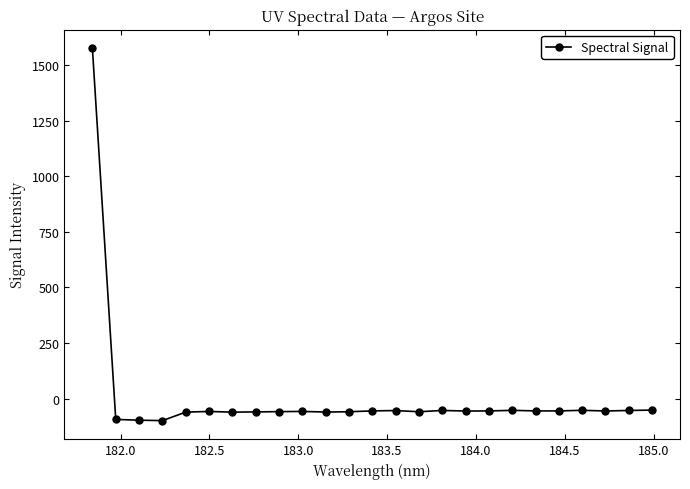

True or false: the data has more than 1 interior local peaks.

True